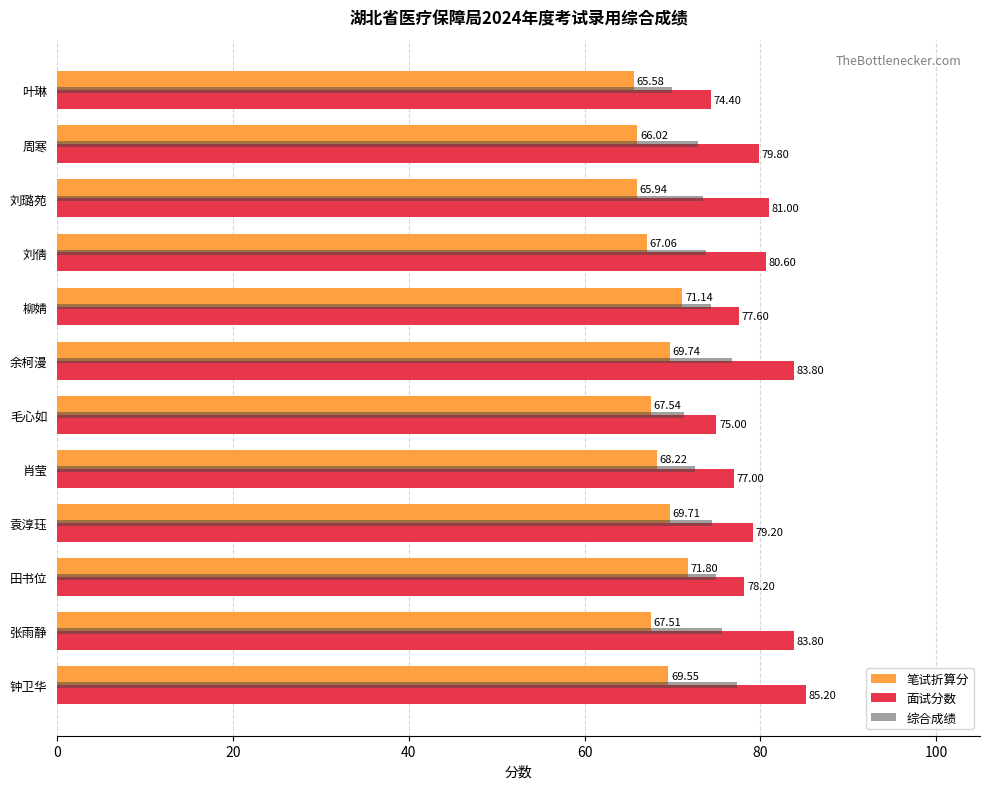

At which category does the chart reach its peak across all series?

钟卫华